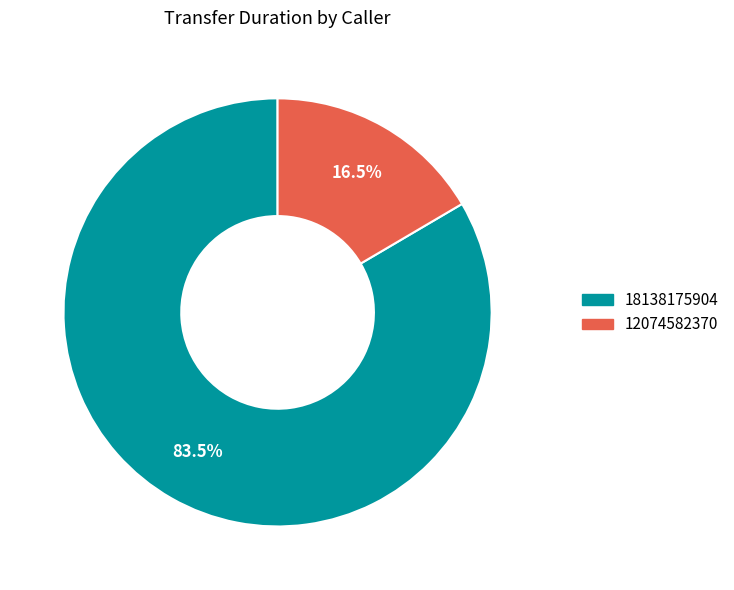

To the nearest percent, what is the combined percentage of 18138175904 and 12074582370?

100%